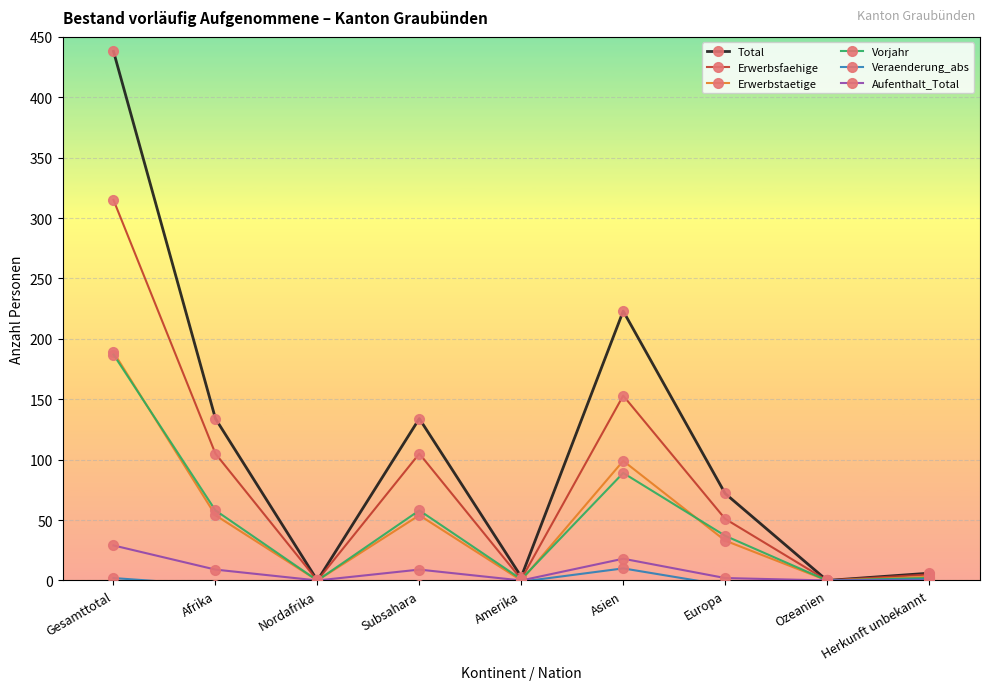

What is the total value across all series at Amerika?

4